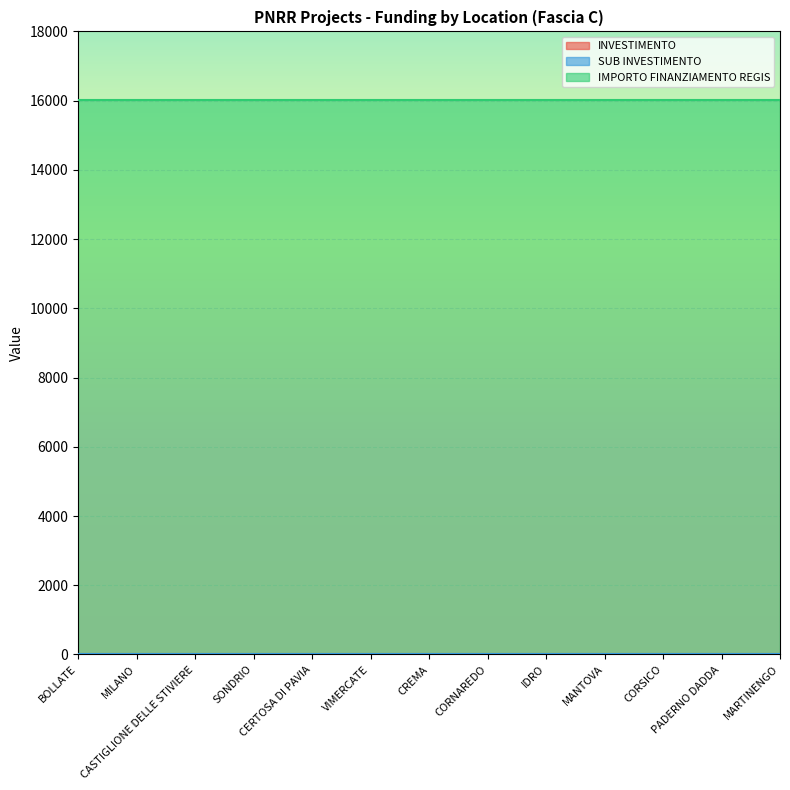

Reading left to right, transcribe all the data shown in this chart.

INVESTIMENTO: BOLLATE=3.2	MILANO=3.2	CASTIGLIONE DELLE STIVIERE=3.2	SONDRIO=3.2	CERTOSA DI PAVIA=3.2	VIMERCATE=3.2	CREMA=3.2	CORNAREDO=3.2	IDRO=3.2	MANTOVA=3.2	CORSICO=3.2	PADERNO DADDA=3.2	MARTINENGO=3.2
SUB INVESTIMENTO: BOLLATE=3.2	MILANO=3.2	CASTIGLIONE DELLE STIVIERE=3.2	SONDRIO=3.2	CERTOSA DI PAVIA=3.2	VIMERCATE=3.2	CREMA=3.2	CORNAREDO=3.2	IDRO=3.2	MANTOVA=3.2	CORSICO=3.2	PADERNO DADDA=3.2	MARTINENGO=3.2
IMPORTO FINANZIAMENTO REGIS: BOLLATE=16000.0	MILANO=16000.0	CASTIGLIONE DELLE STIVIERE=16000.0	SONDRIO=16000.0	CERTOSA DI PAVIA=16000.0	VIMERCATE=16000.0	CREMA=16000.0	CORNAREDO=16000.0	IDRO=16000.0	MANTOVA=16000.0	CORSICO=16000.0	PADERNO DADDA=16000.0	MARTINENGO=16000.0